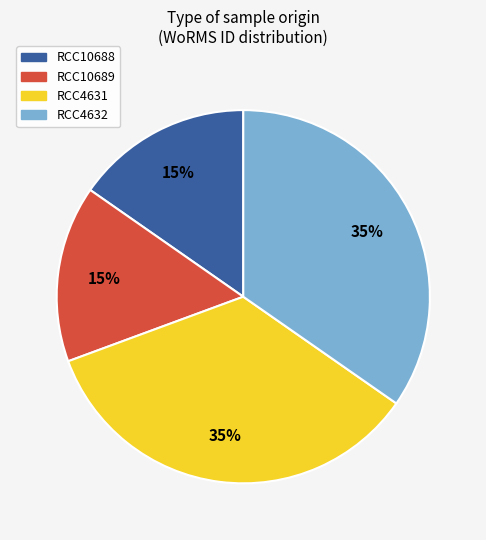

True or false: RCC10688 accounts for 23% of the total.

False